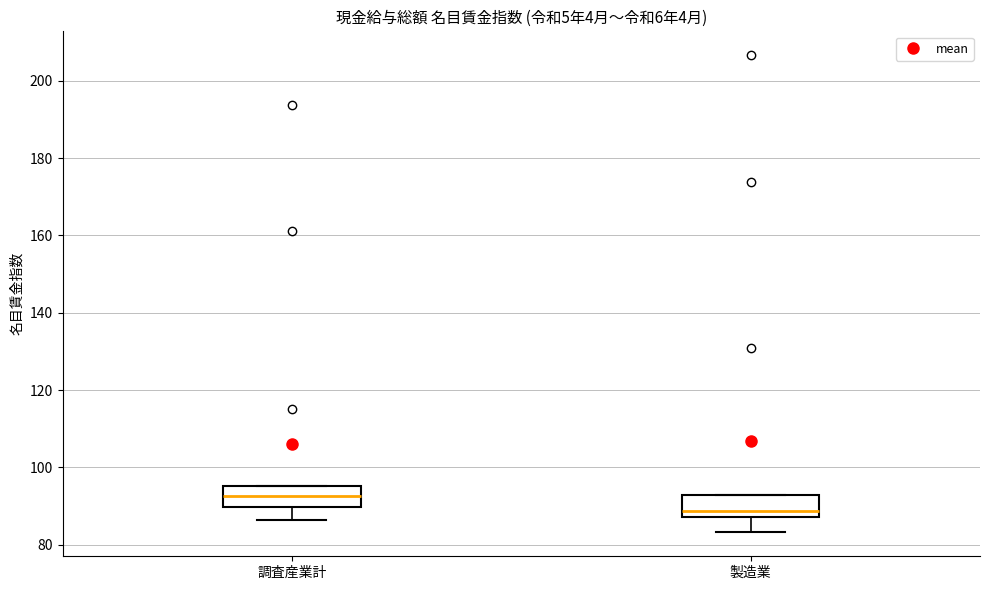

Which box has the lowest median line?

製造業